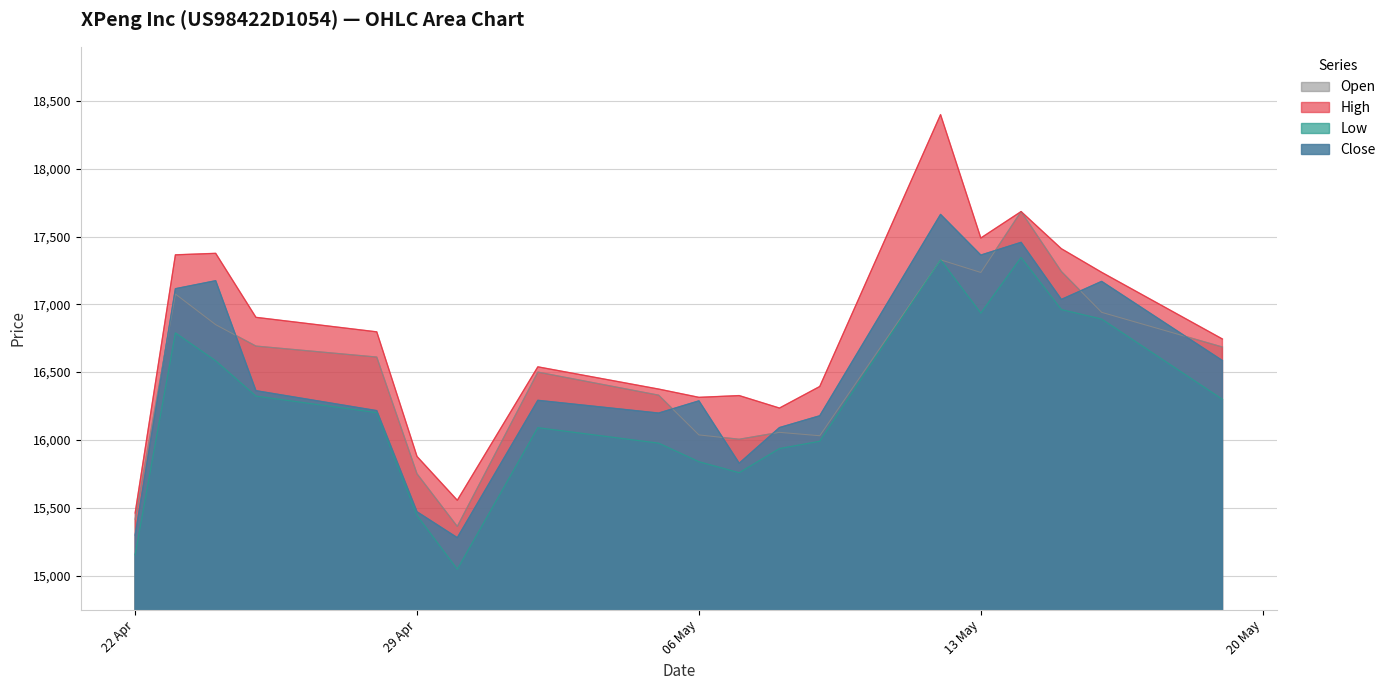

How many data points in Low are above 16201?

9